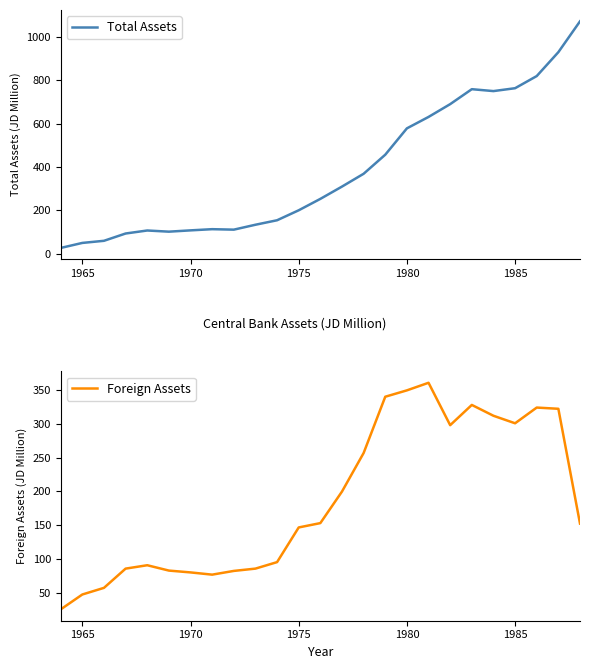

In Foreign Assets, how many points are higher than both neighbors (excluding endpoints)?

4